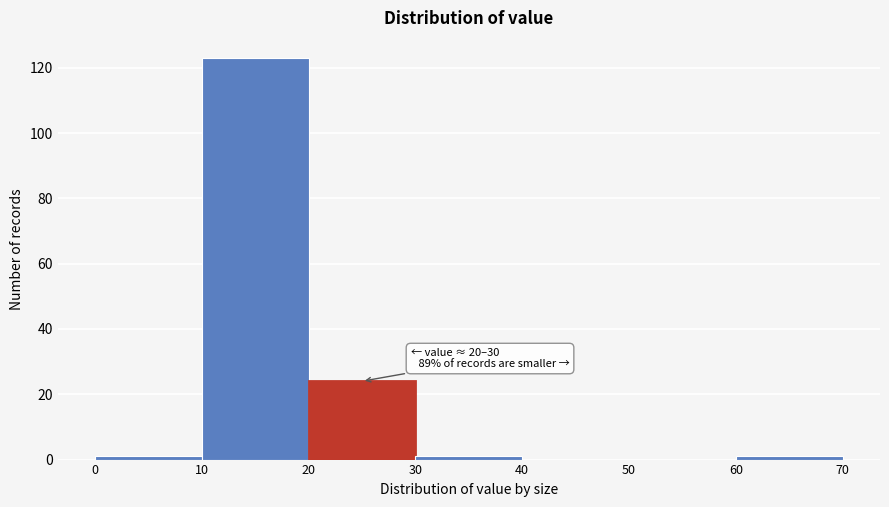

Over which range of the x-axis is the bar tallest?

10 to 20